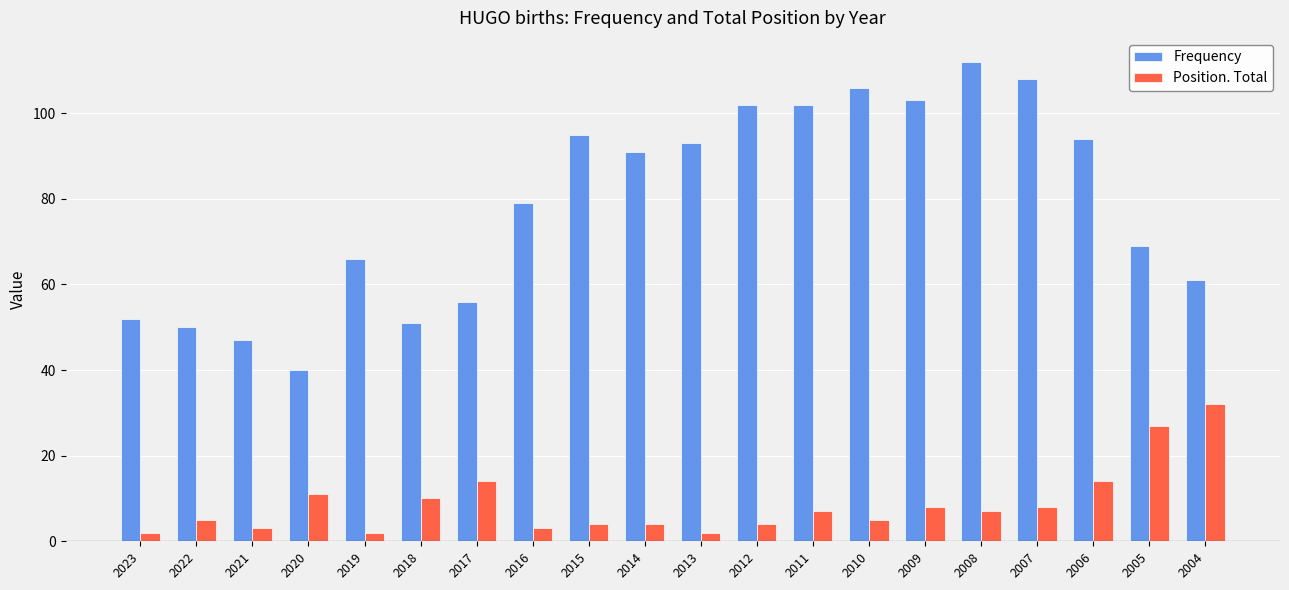

What is the sum of all Position. Total values?

172